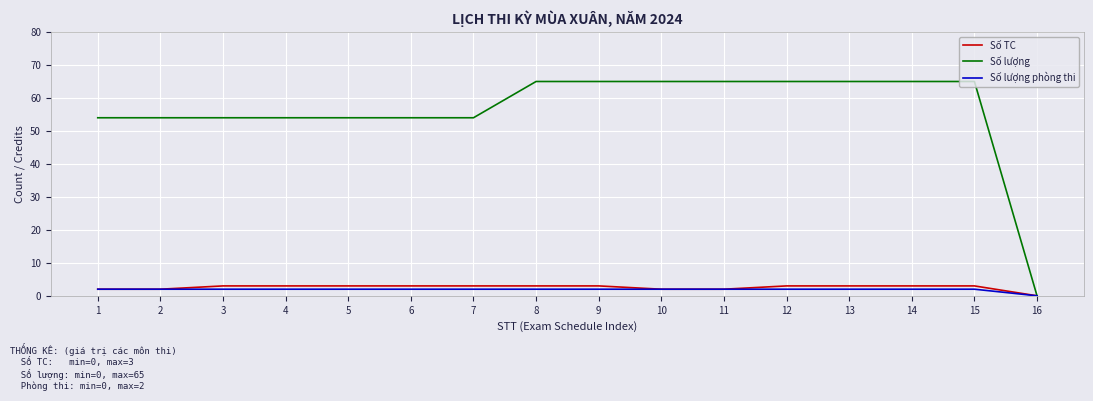

What is the difference between the highest and lowest values at 13?

63